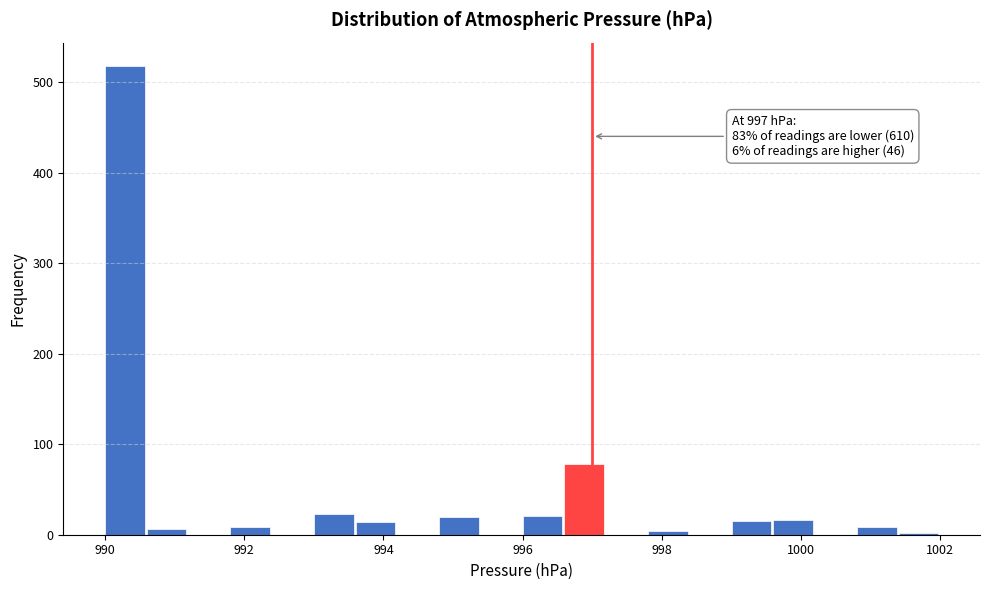

Around what value on the x-axis is the tallest bar? Give the approximate position of its centre, as read against the axis.

990.2